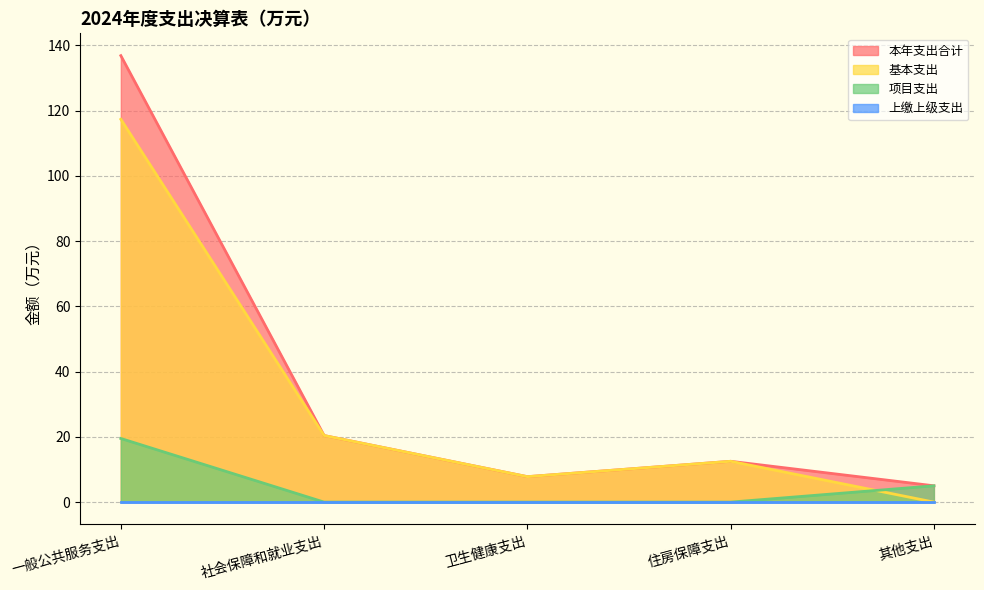

Is it true that 本年支出合计 equals 136.8 at 一般公共服务支出?

True